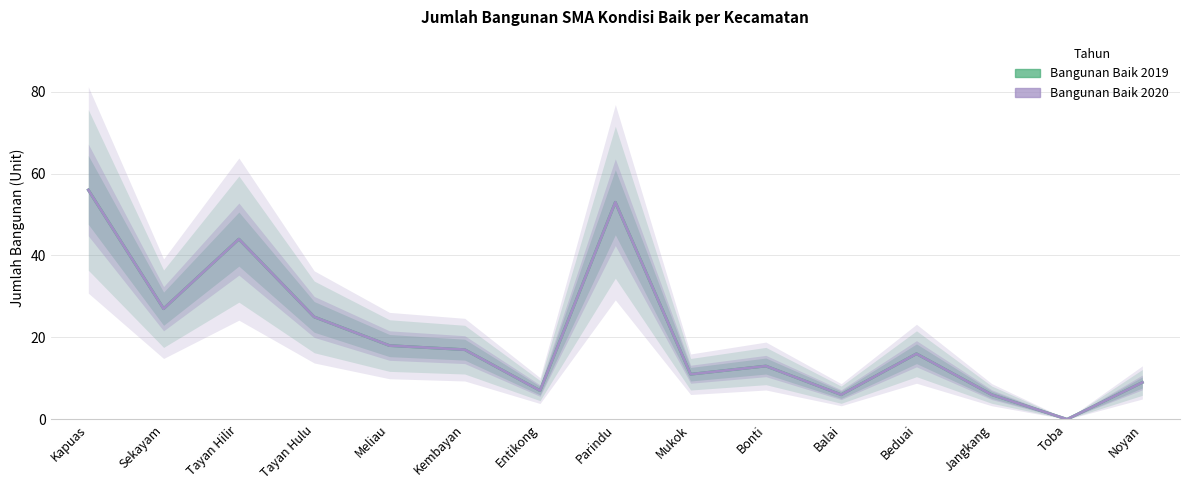

List the series in order of their peak value, lowest first.

Bangunan Baik 2019, Bangunan Baik 2020